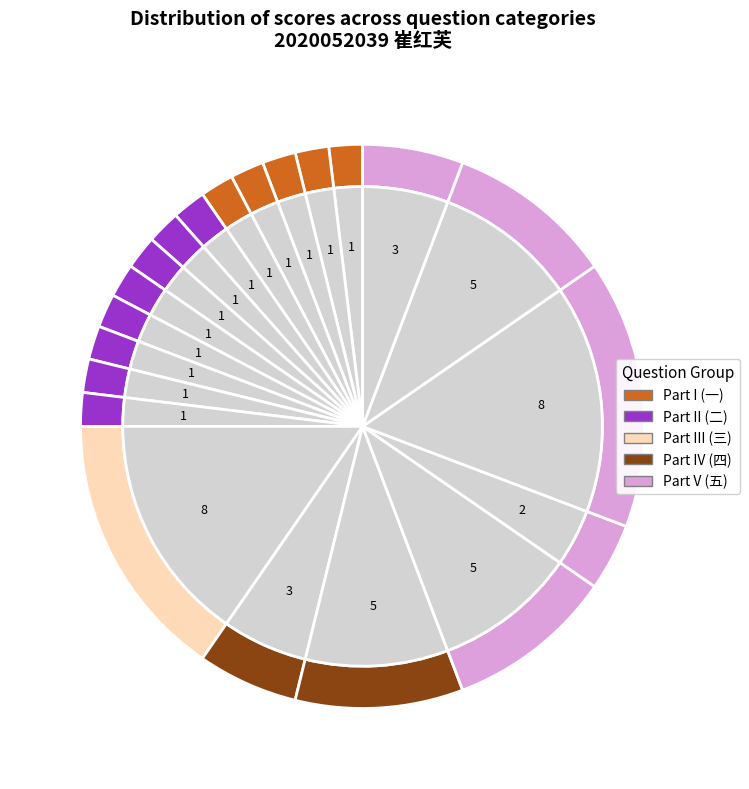

What is the ratio of the value at 二.6 to the value at 四.2?

0.2